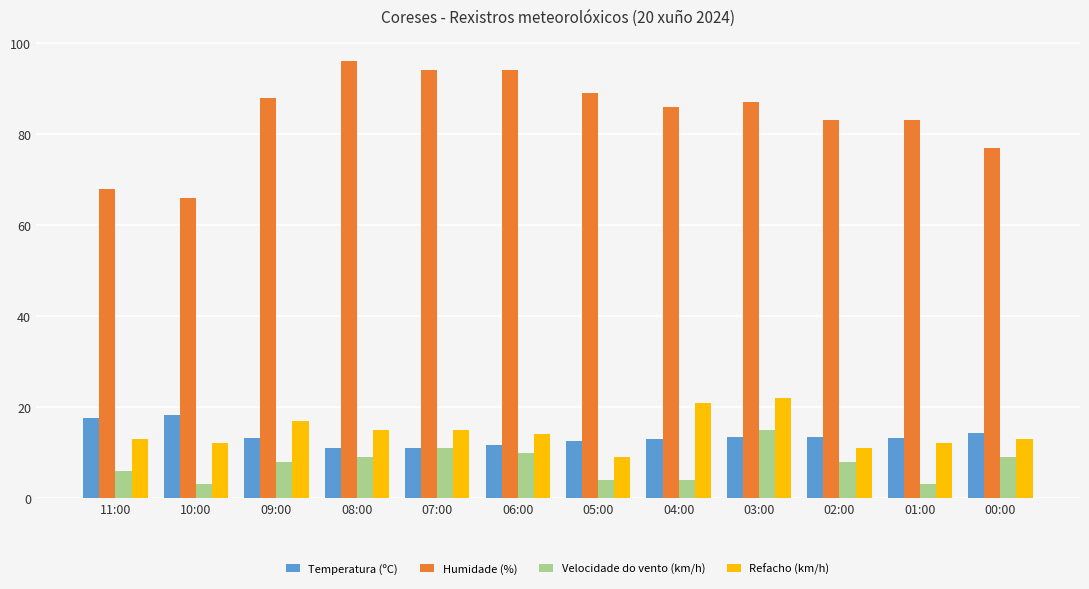

At 08:00, list the series in order from smallest to largest.

Velocidade do vento (km/h), Temperatura (ºC), Refacho (km/h), Humidade (%)